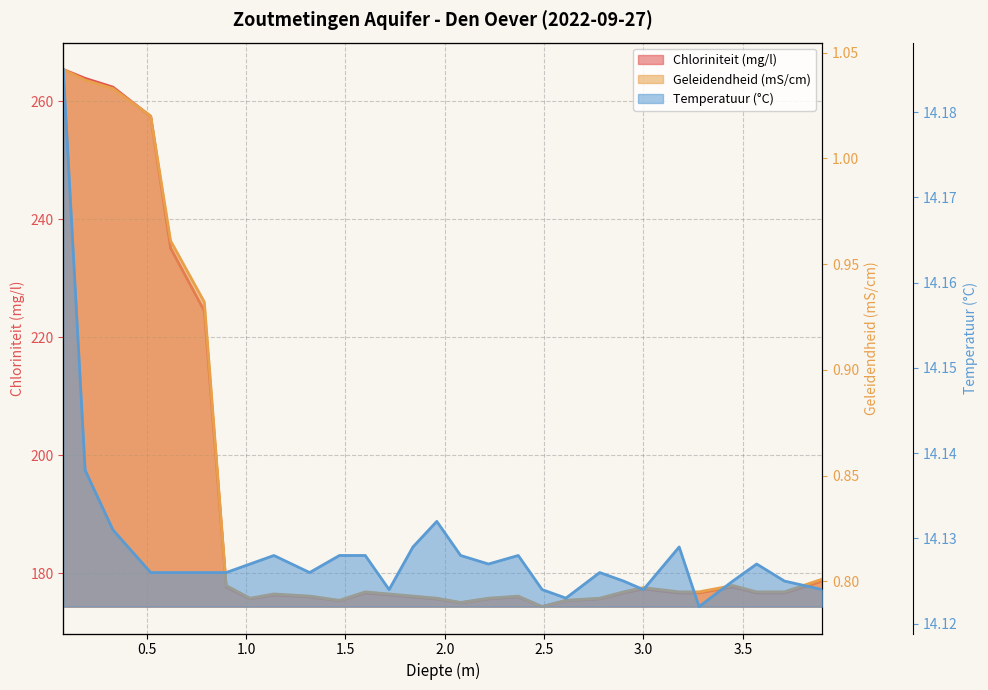

In Geleidendheid (mS/cm), how many points are higher than both neighbors (excluding endpoints)?

5